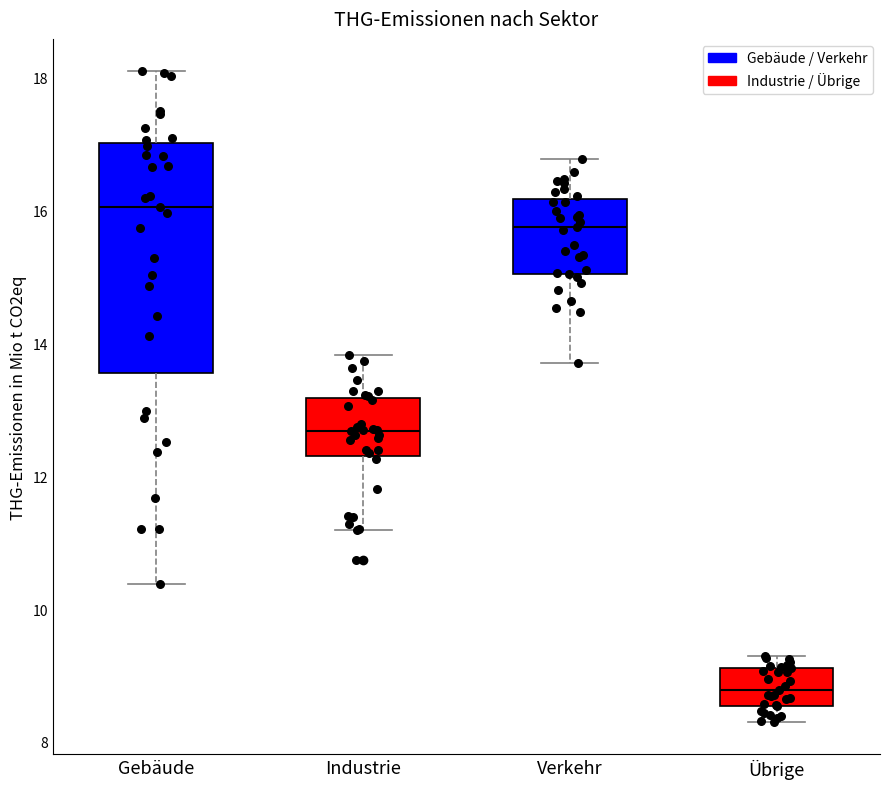

Which box's median line is the lowest?

Übrige